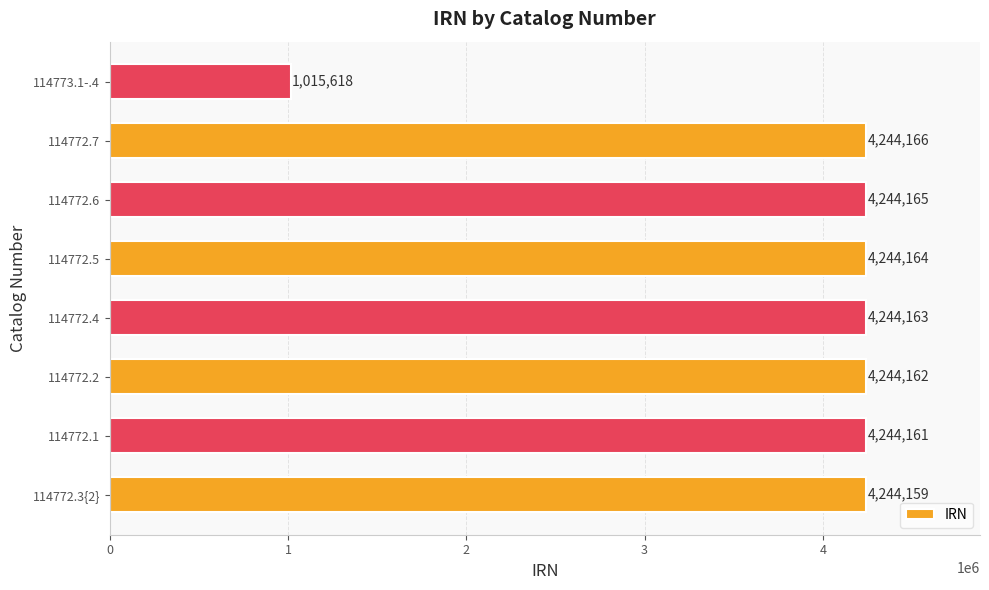

Read the value at 114773.1-.4, to the nearest 50.

1015600